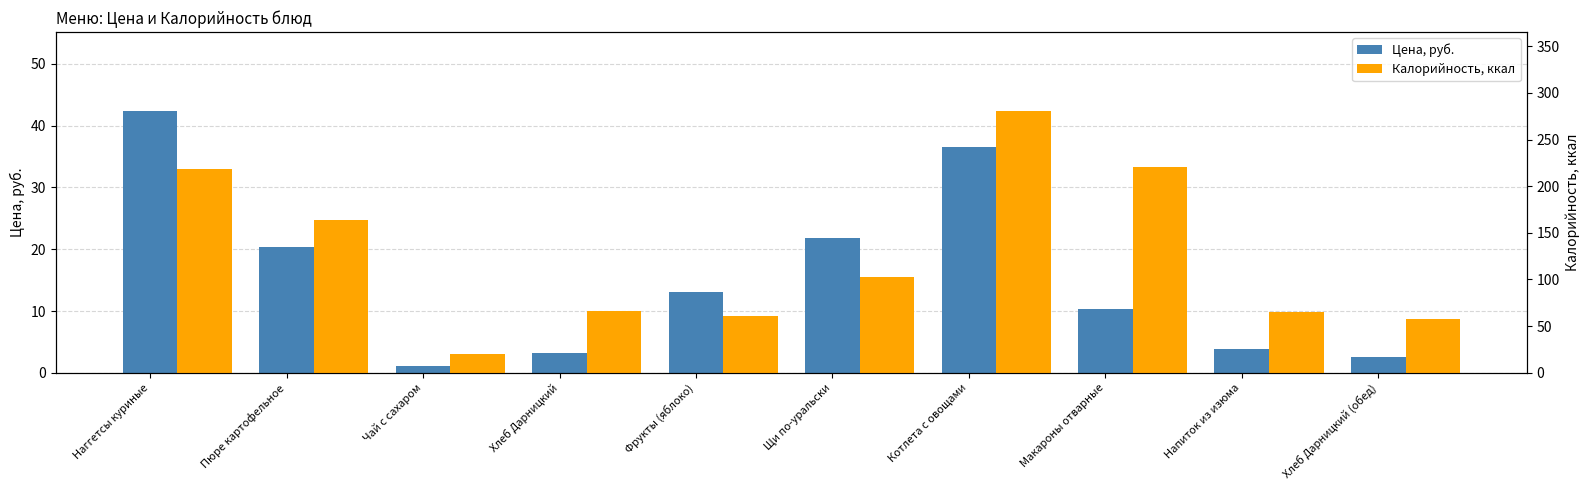

What is the average value of the Калорийность, ккал series?

125.5